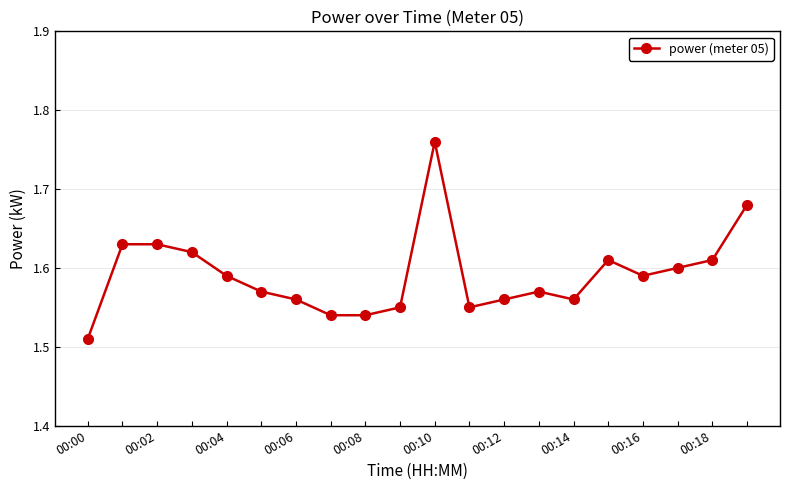

What is the sum of all values?

31.8